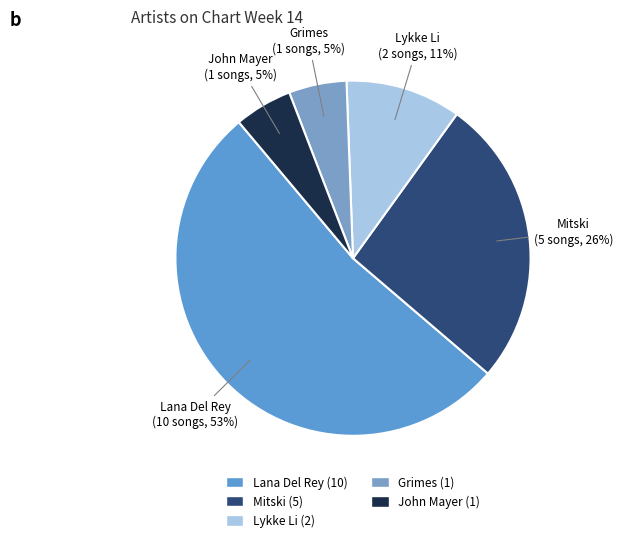

To the nearest percent, what portion does Grimes represent?

5%